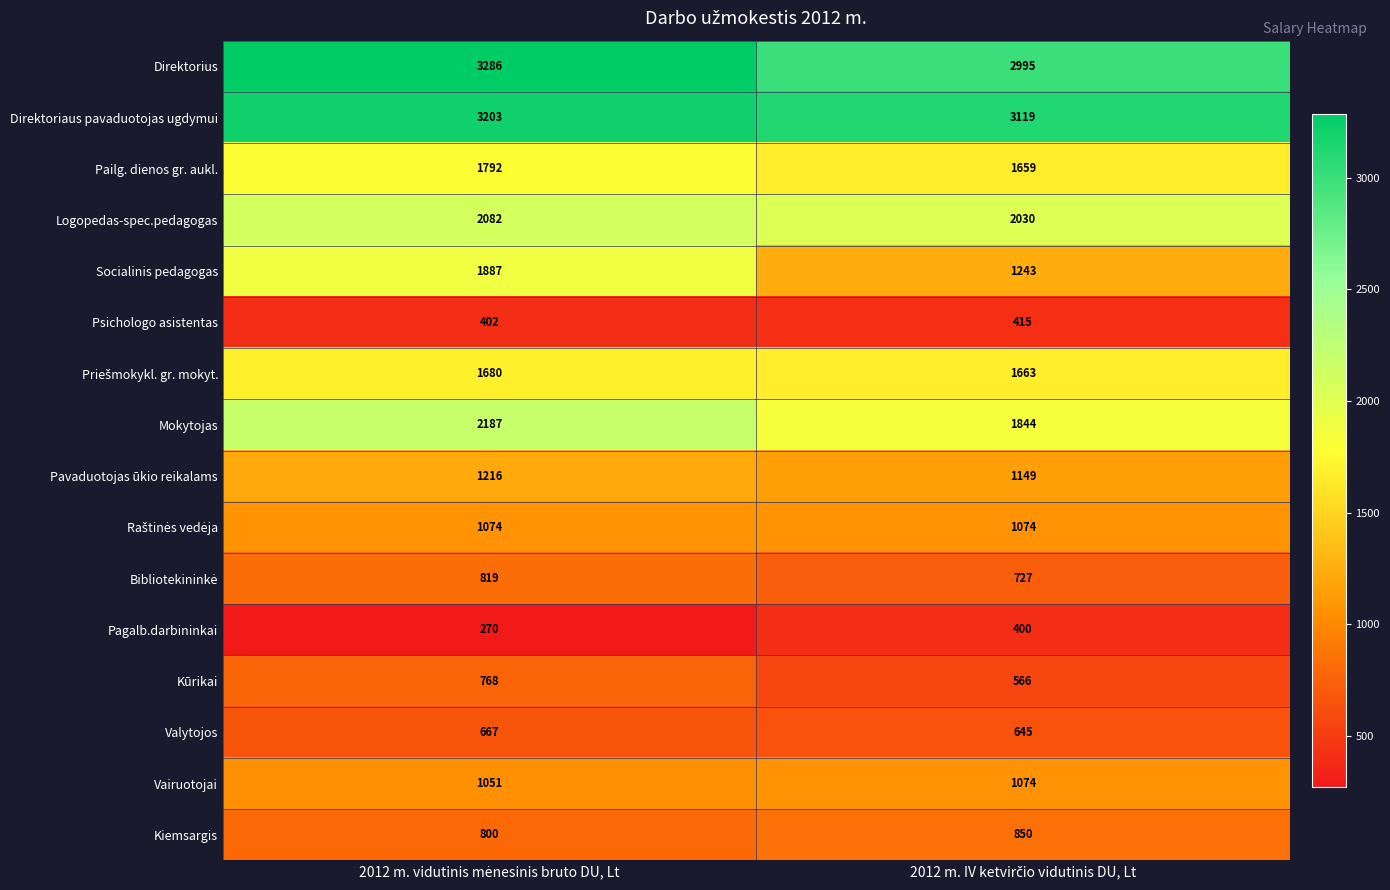

What is the sum of all Kūrikai values?

1334